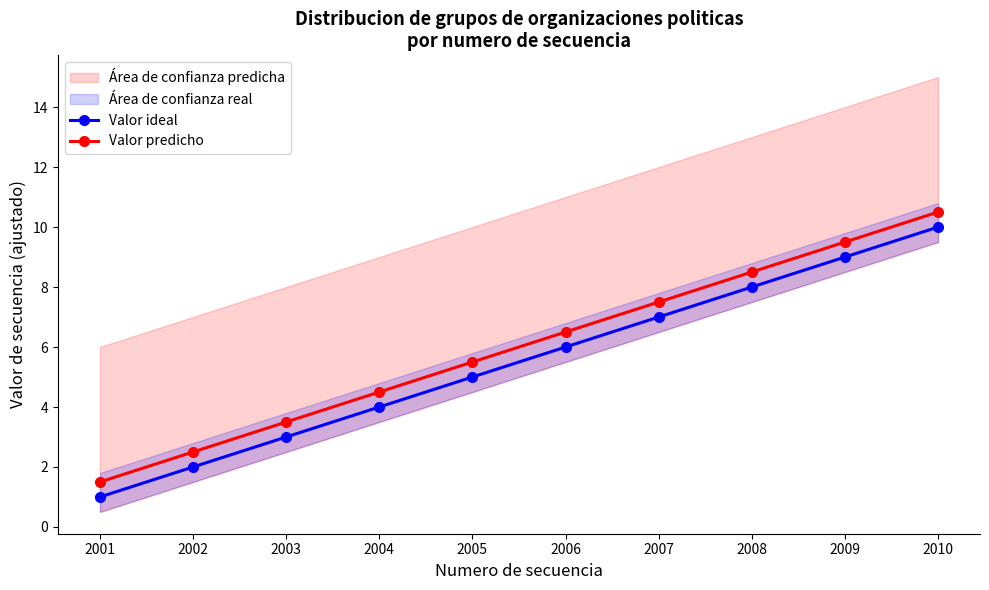

Which series has the widest spread of values?

Valor ideal